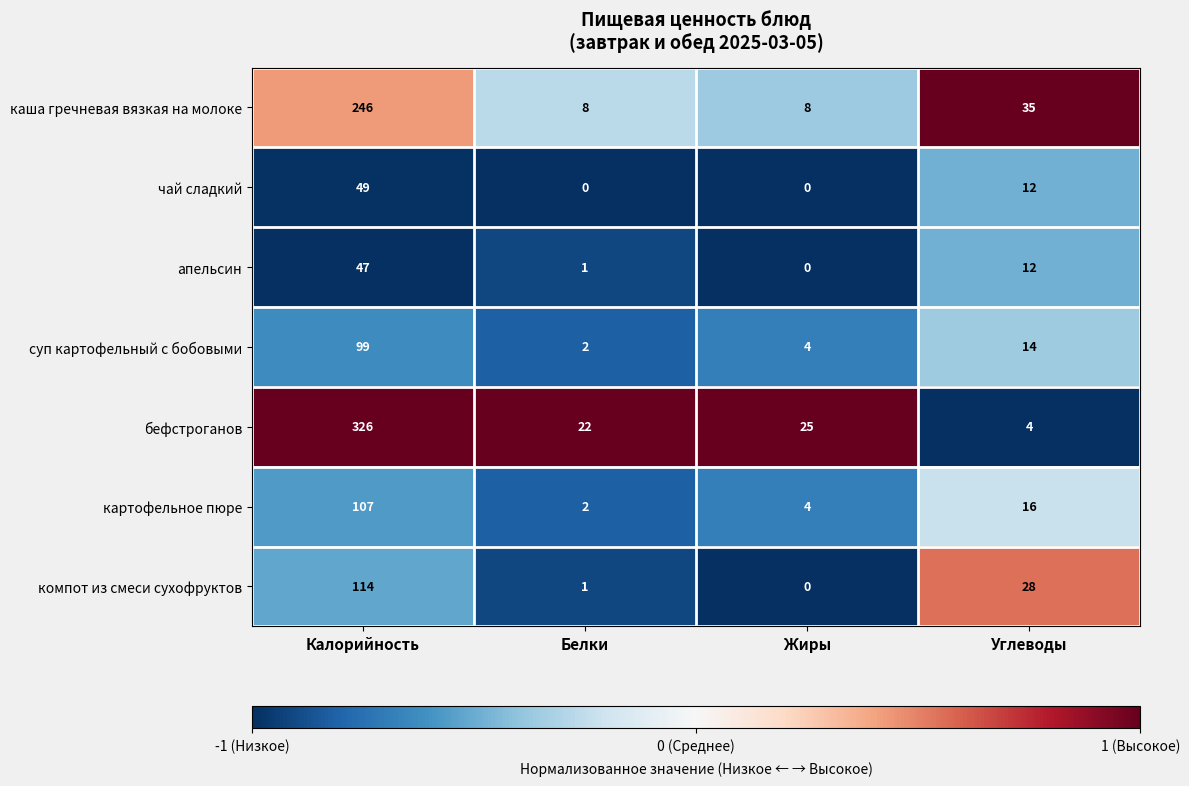

Reading left to right, extract all data points from this chart.

каша гречневая вязкая на молоке: Калорийность=246	Белки=8	Жиры=8	Углеводы=35
чай сладкий: Калорийность=49	Белки=0	Жиры=0	Углеводы=12
апельсин: Калорийность=47	Белки=1	Жиры=0	Углеводы=12
суп картофельный с бобовыми: Калорийность=99	Белки=2	Жиры=4	Углеводы=14
бефстроганов: Калорийность=326	Белки=22	Жиры=25	Углеводы=4
картофельное пюре: Калорийность=107	Белки=2	Жиры=4	Углеводы=16
компот из смеси сухофруктов: Калорийность=114	Белки=1	Жиры=0	Углеводы=28